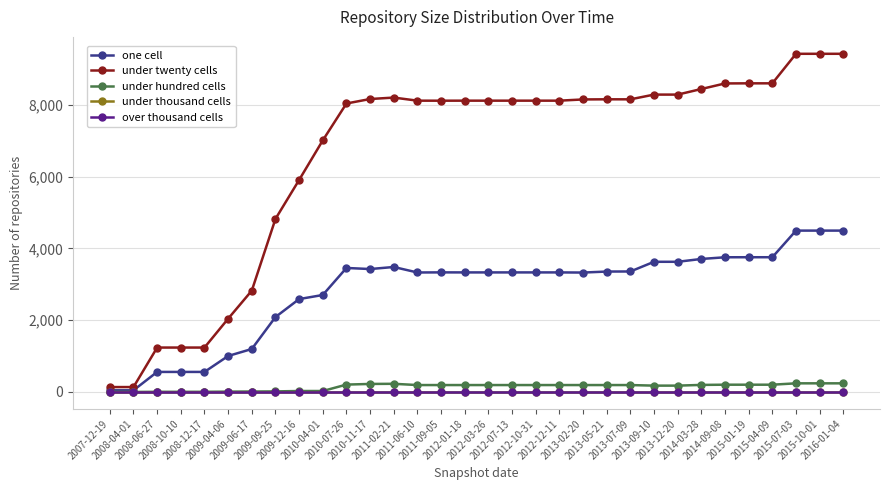

Is this an area chart (filled region under the line)?

No